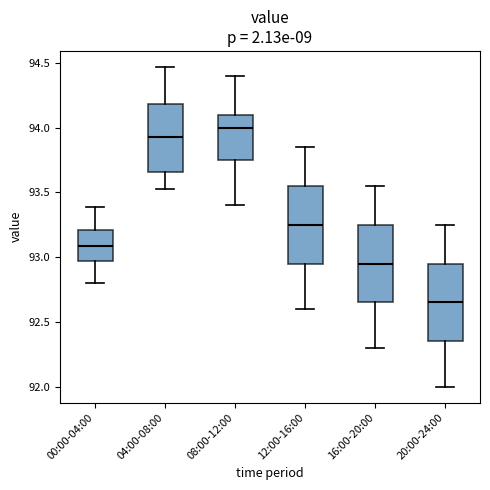

Reading left to right, transcribe this box plot: for each box, give where its median line is, the range the box spans, and where its two whiskers end, as read against the y-axis. The values are not printed on the chart, so give them approximately, as read against the axis.

00:00-04:00: median 93.10, box 92.95 to 93.20, whiskers 92.80 to 93.40
04:00-08:00: median 93.95, box 93.65 to 94.20, whiskers 93.55 to 94.45
08:00-12:00: median 94.00, box 93.75 to 94.10, whiskers 93.40 to 94.40
12:00-16:00: median 93.25, box 92.95 to 93.55, whiskers 92.60 to 93.85
16:00-20:00: median 92.95, box 92.65 to 93.25, whiskers 92.30 to 93.55
20:00-24:00: median 92.65, box 92.35 to 92.95, whiskers 92.00 to 93.25